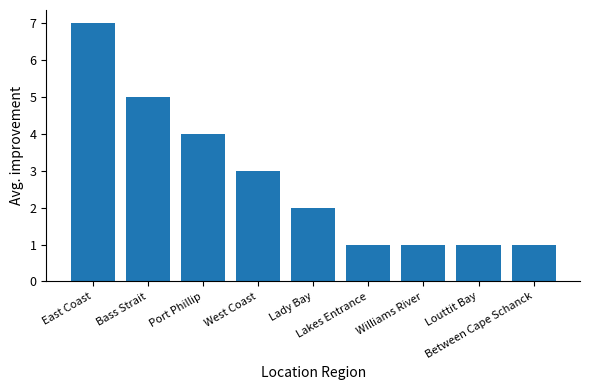

The value at Bass Strait is 5. True or false?

True